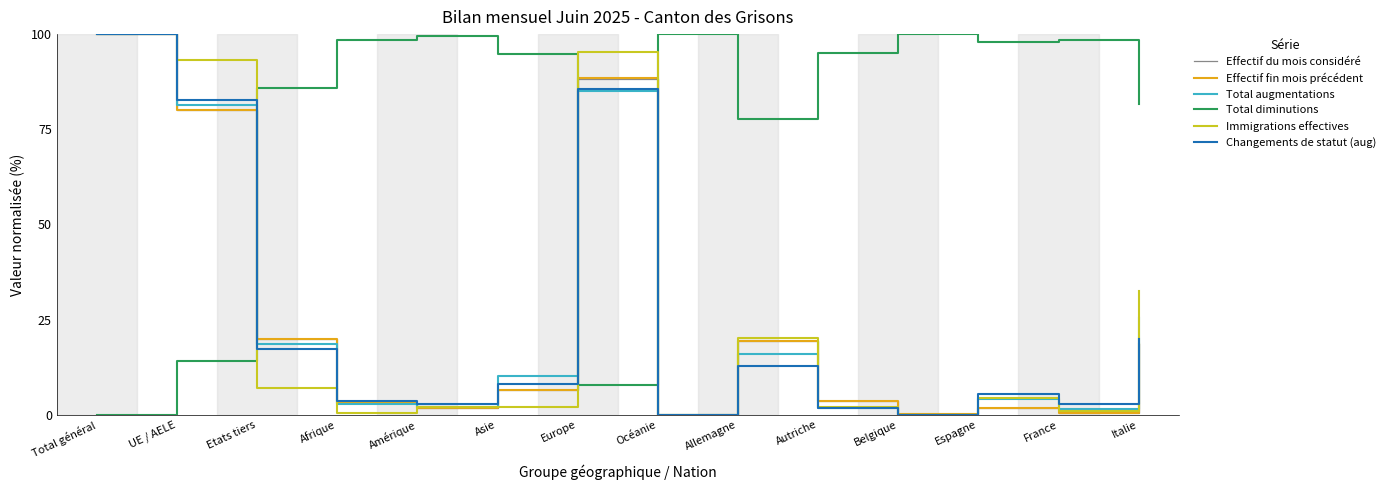

Where is the first local minimum for Effectif du mois considéré?

Amérique